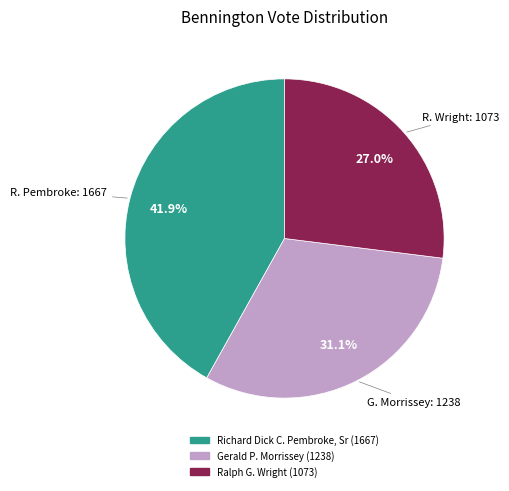

How many segments does this pie chart have?

3